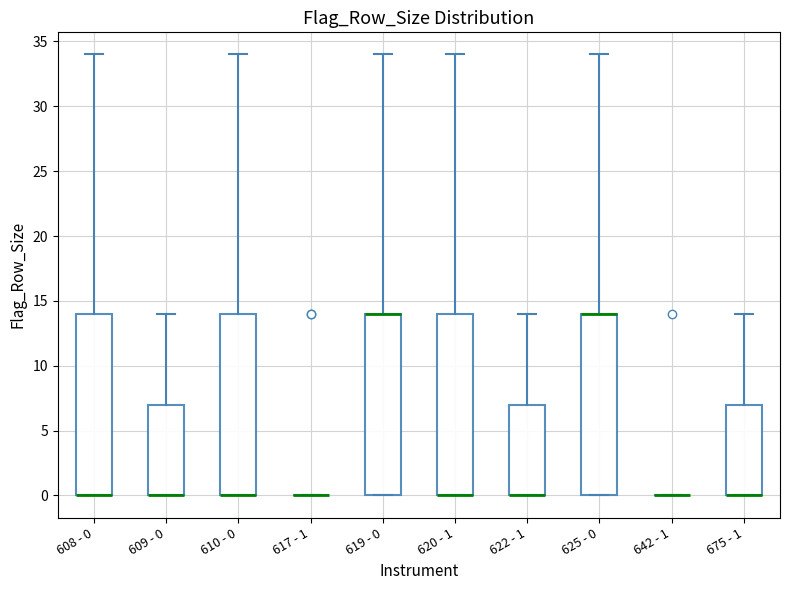

Reading left to right, read every box against the y-axis: the position of its median line, the range the box covers, and the ends of its whiskers. The values are not printed on the chart, so give them approximately, as read against the axis.

608 - 0: median 0 (drawn on the box's lower edge), box 0 to 14, whiskers 0 to 34
609 - 0: median 0 (drawn on the box's lower edge), box 0 to 7, whiskers 0 to 14
610 - 0: median 0 (drawn on the box's lower edge), box 0 to 14, whiskers 0 to 34
617 - 1: box collapsed to a line at 0, whiskers 0 to 0
619 - 0: median 14 (drawn on the box's upper edge), box 0 to 14, whiskers 0 to 34
620 - 1: median 0 (drawn on the box's lower edge), box 0 to 14, whiskers 0 to 34
622 - 1: median 0 (drawn on the box's lower edge), box 0 to 7, whiskers 0 to 14
625 - 0: median 14 (drawn on the box's upper edge), box 0 to 14, whiskers 0 to 34
642 - 1: box collapsed to a line at 0, whiskers 0 to 0
675 - 1: median 0 (drawn on the box's lower edge), box 0 to 7, whiskers 0 to 14